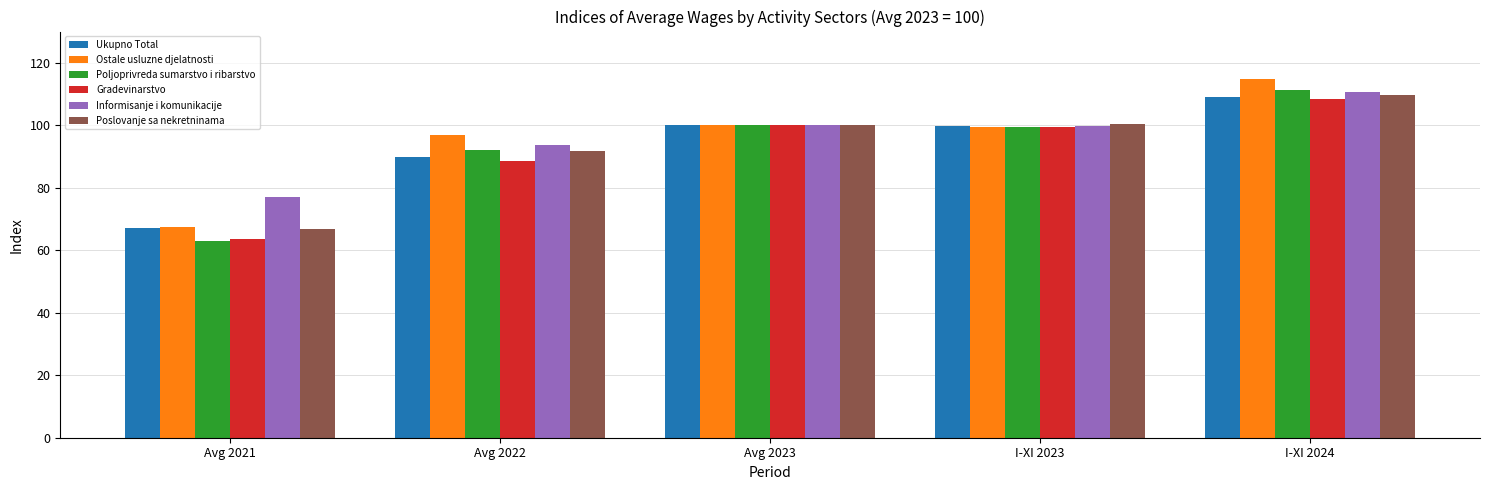

Which label corresponds to the smallest value in the chart?

Avg 2021